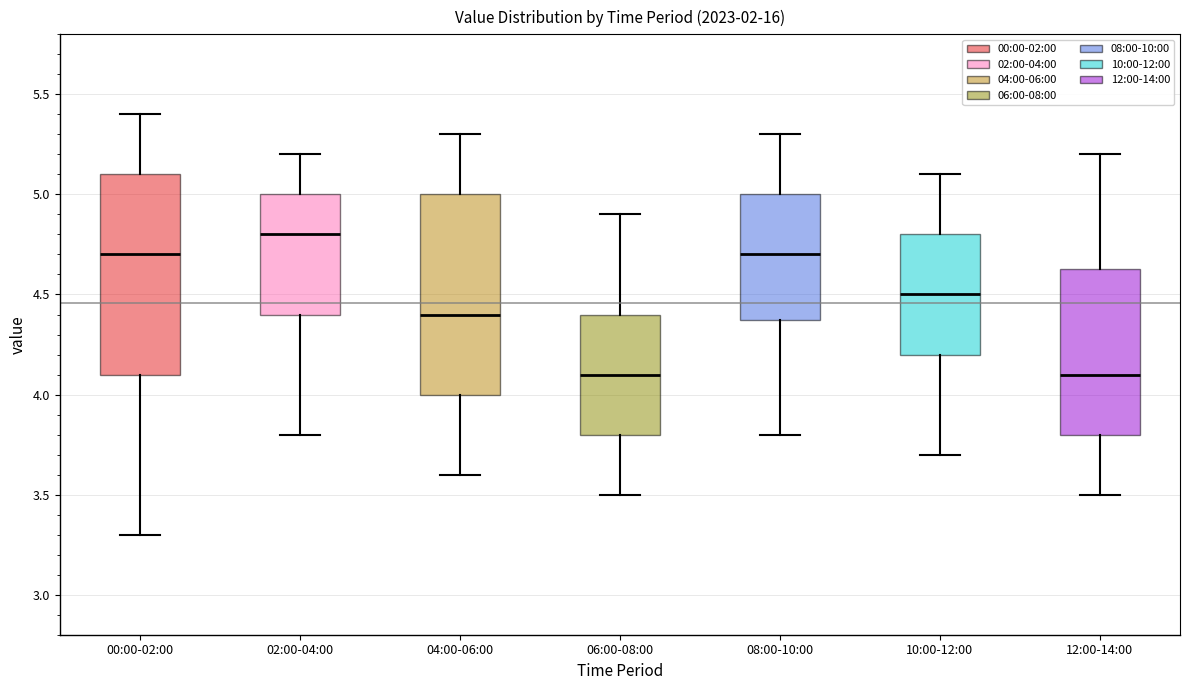

Reading left to right, read every box against the y-axis: the position of its median line, the range the box covers, and the ends of its whiskers. The values are not printed on the chart, so give them approximately, as read against the axis.

00:00-02:00: median 4.70, box 4.10 to 5.10, whiskers 3.30 to 5.40
02:00-04:00: median 4.80, box 4.40 to 5.00, whiskers 3.80 to 5.20
04:00-06:00: median 4.40, box 4.00 to 5.00, whiskers 3.60 to 5.30
06:00-08:00: median 4.10, box 3.80 to 4.40, whiskers 3.50 to 4.90
08:00-10:00: median 4.70, box 4.40 to 5.00, whiskers 3.80 to 5.30
10:00-12:00: median 4.50, box 4.20 to 4.80, whiskers 3.70 to 5.10
12:00-14:00: median 4.10, box 3.80 to 4.65, whiskers 3.50 to 5.20